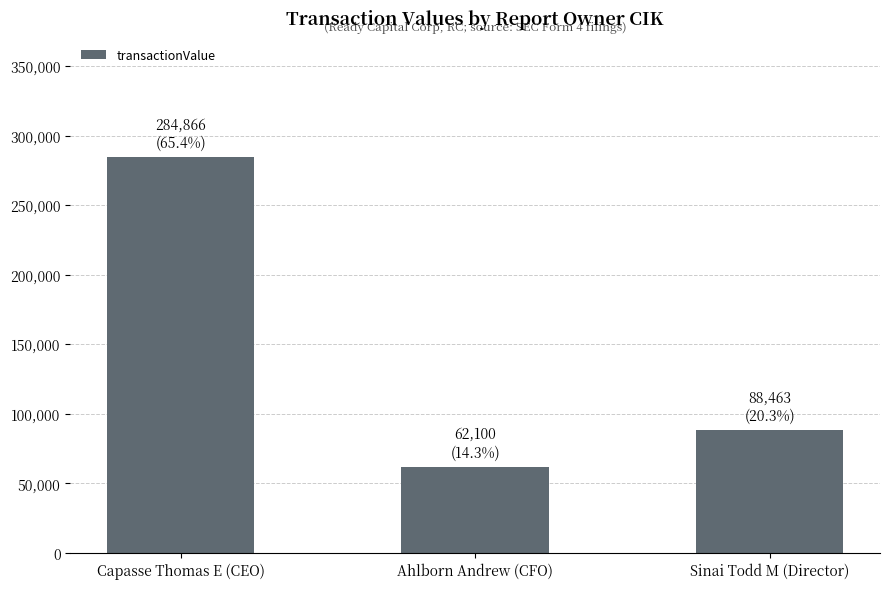

What value does the data have at Sinai Todd M (Director), to the nearest 100?

88500